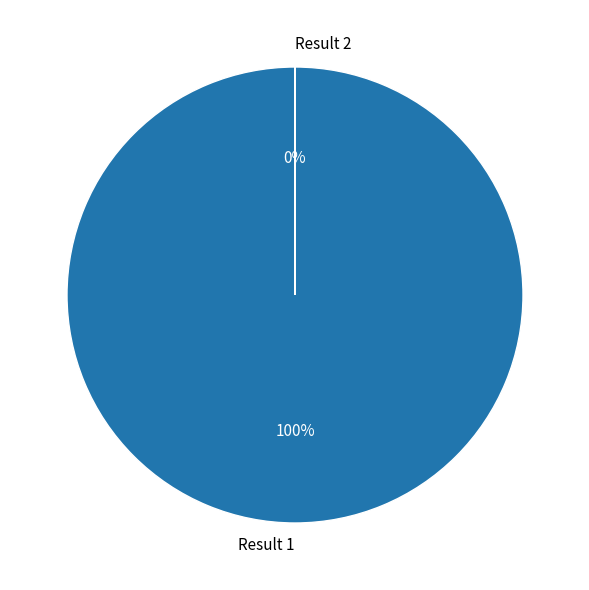

Count the number of slices in the pie.

2